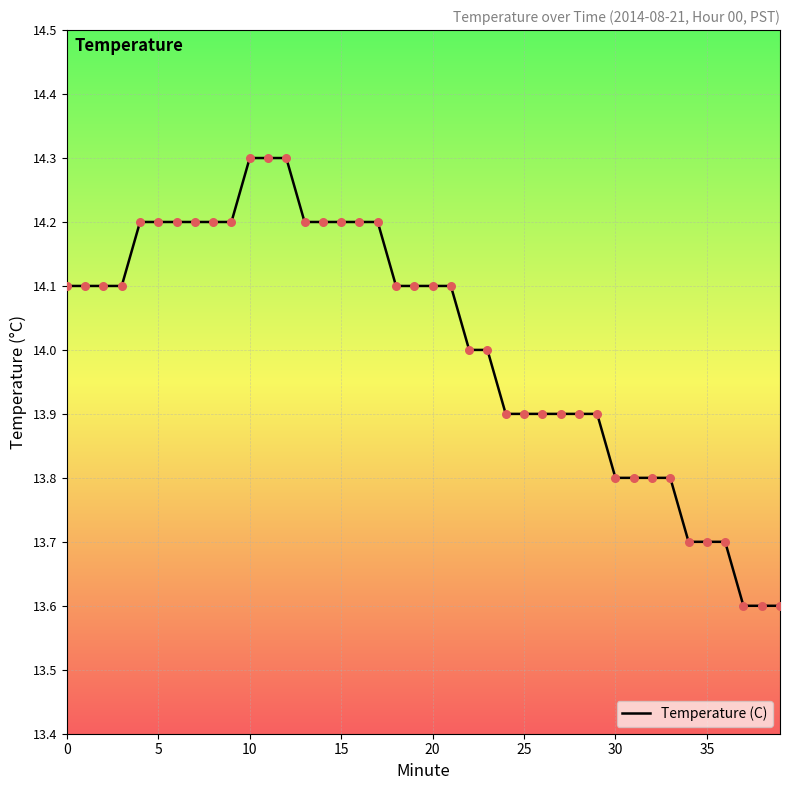

What is the difference between the maximum and minimum values?

0.7